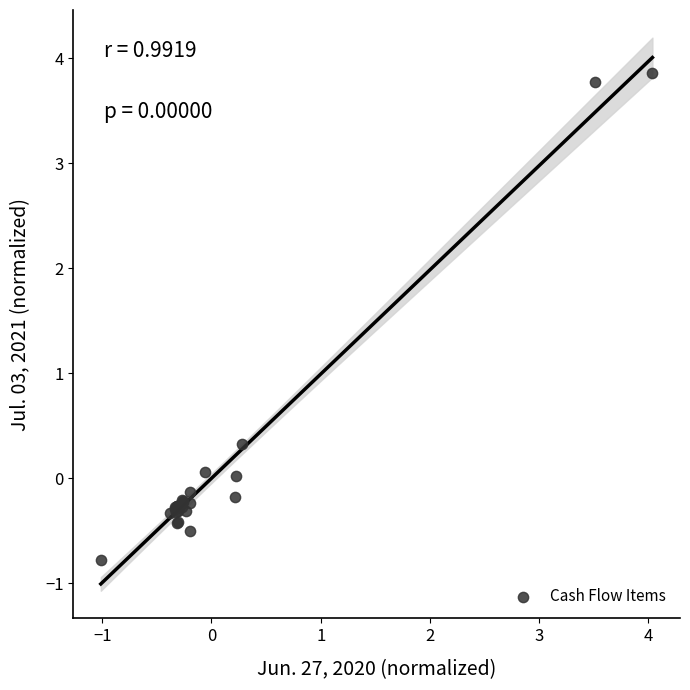

What Y value in the scatter plot is closest to 1?

0.3